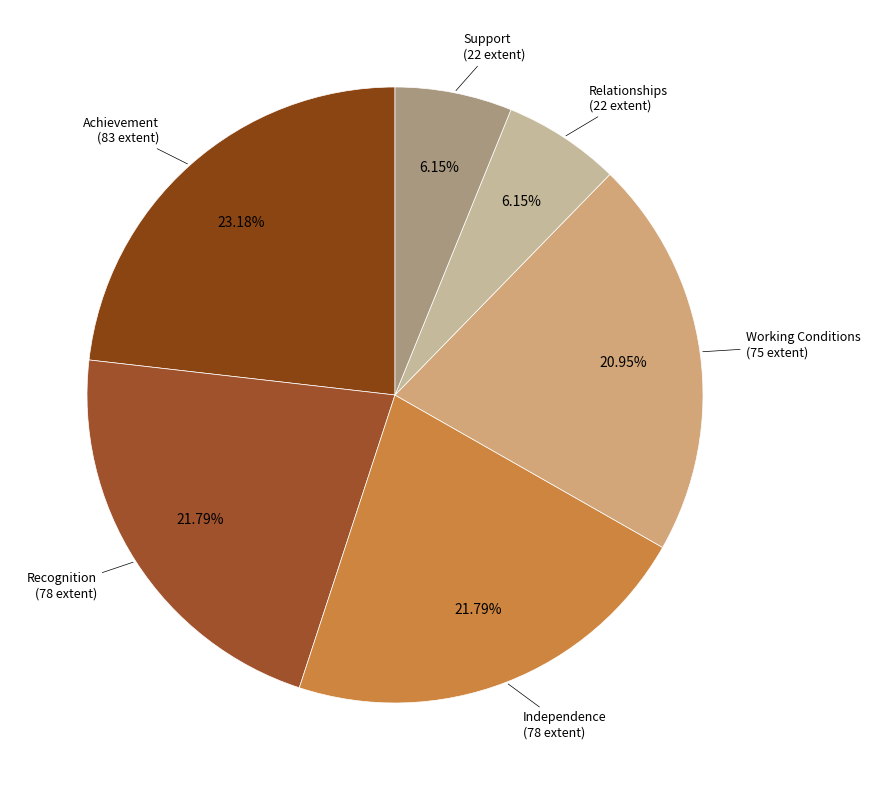

How many segments does this pie chart have?

6